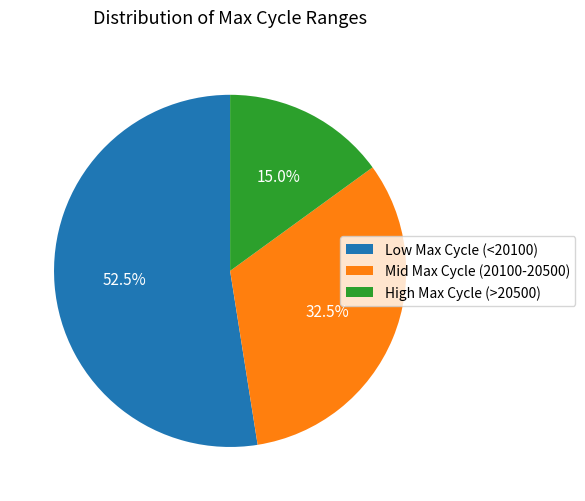

Which has a higher value, High Max Cycle (>20500) or Mid Max Cycle (20100-20500)?

Mid Max Cycle (20100-20500)